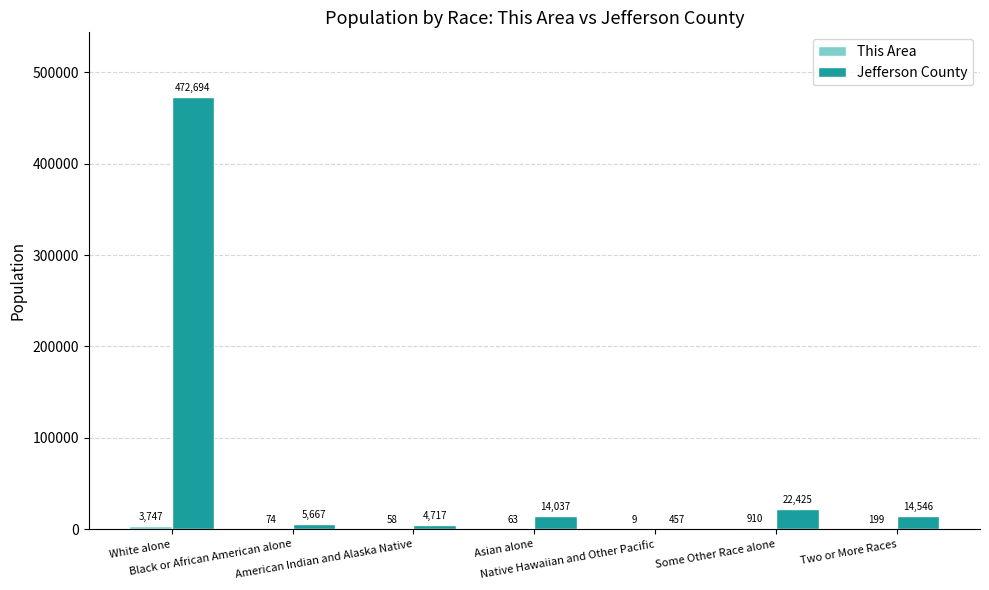

What is the greatest value displayed?

472694